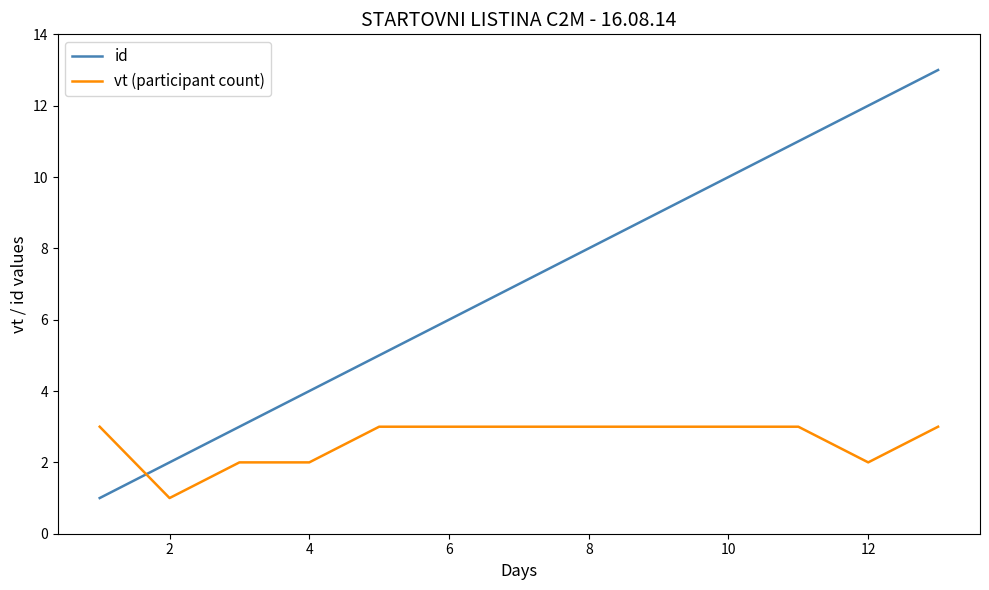

Rank the series by their average value, from lowest to highest.

vt (participant count), id